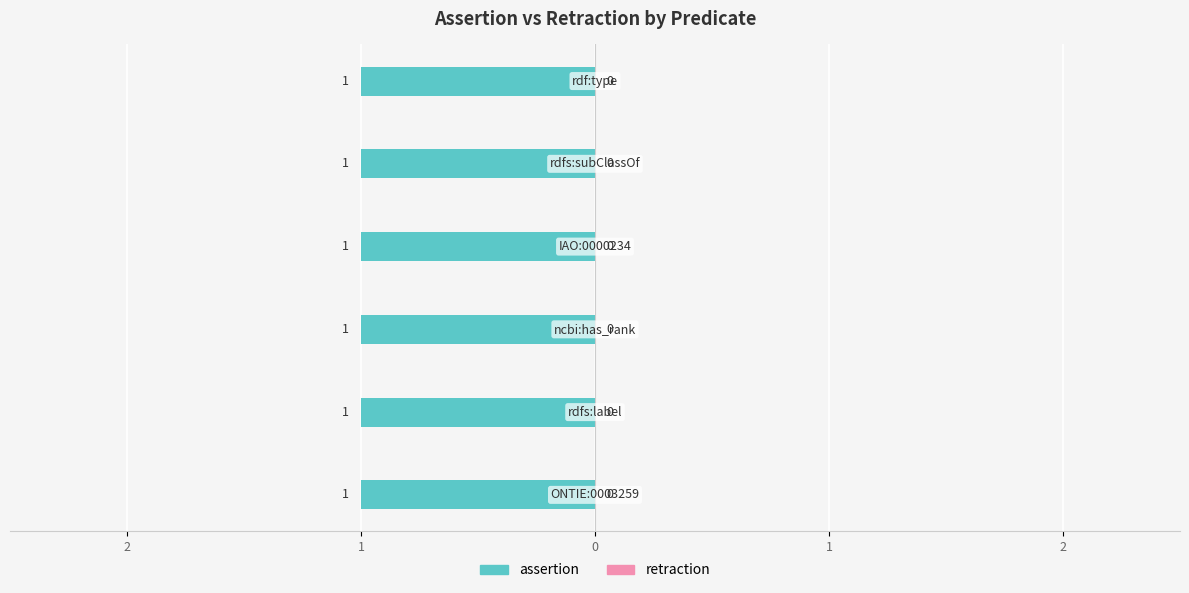

Reading left to right, transcribe all the data shown in this chart.

assertion: ONTIE:0003259=1	rdfs:label=1	ncbi:has_rank=1	IAO:0000234=1	rdfs:subClassOf=1	rdf:type=1
retraction: ONTIE:0003259=0	rdfs:label=0	ncbi:has_rank=0	IAO:0000234=0	rdfs:subClassOf=0	rdf:type=0